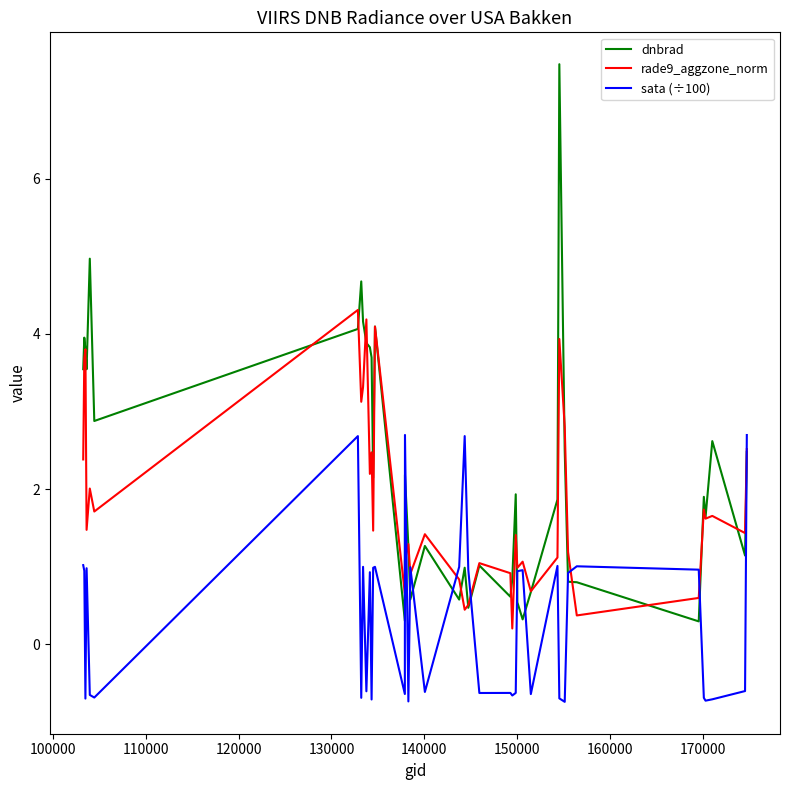

Rank the series by their maximum value, from highest to lowest.

dnbrad, rade9_aggzone_norm, sata (÷100)